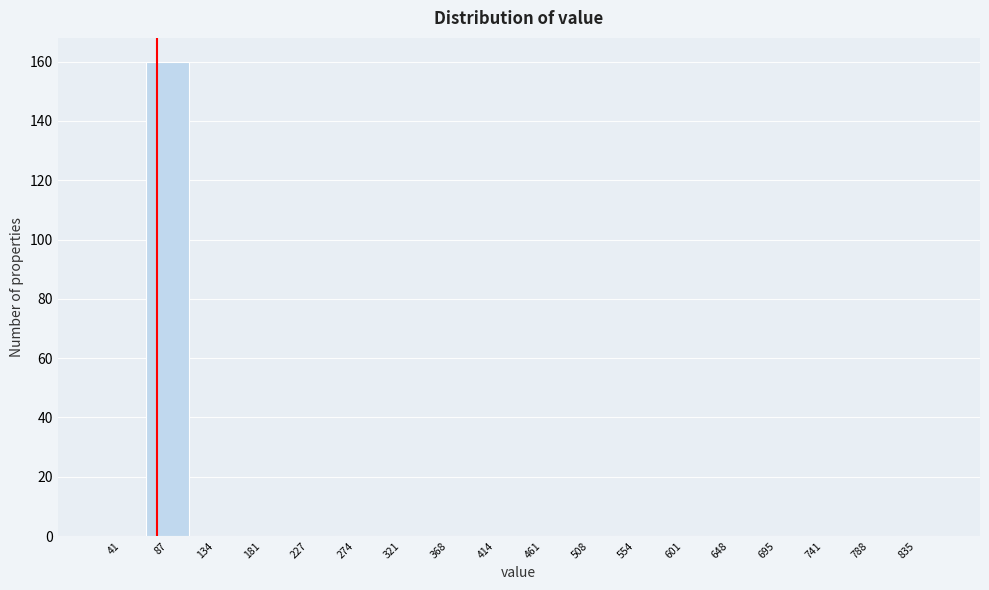

Reading left to right, what are all the values shown in this chart?

41=0	87=160	134=0	181=0	227=0	274=0	321=0	368=0	414=0	461=0	508=0	554=0	601=0	648=0	695=0	741=0	788=0	835=0